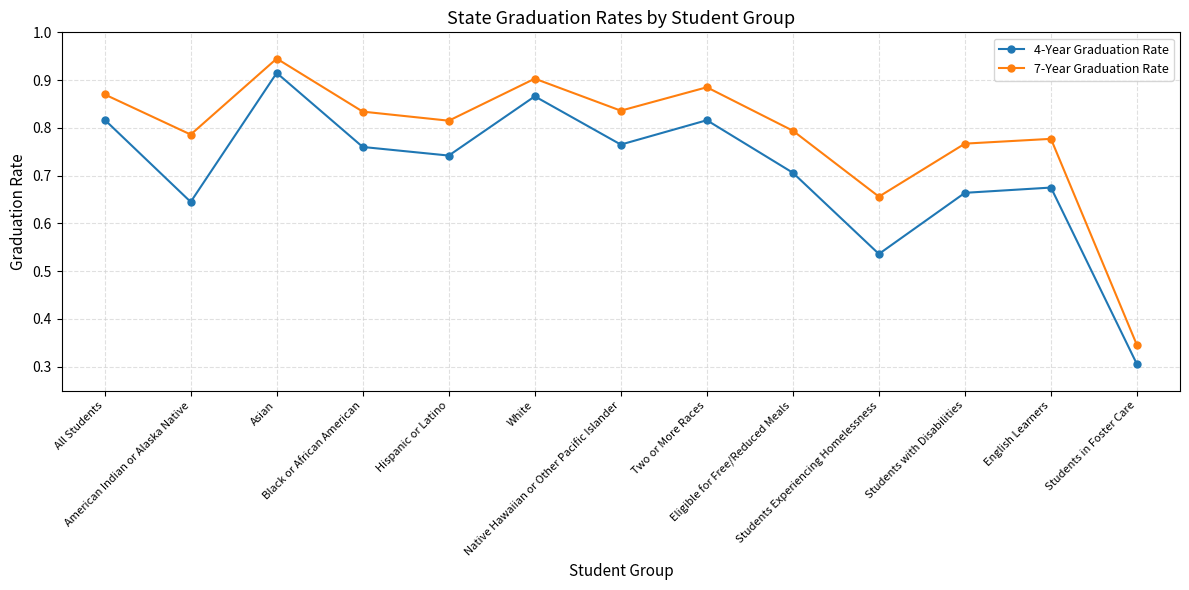

The value of 7-Year Graduation Rate at Students in Foster Care is 0.3. True or false?

True